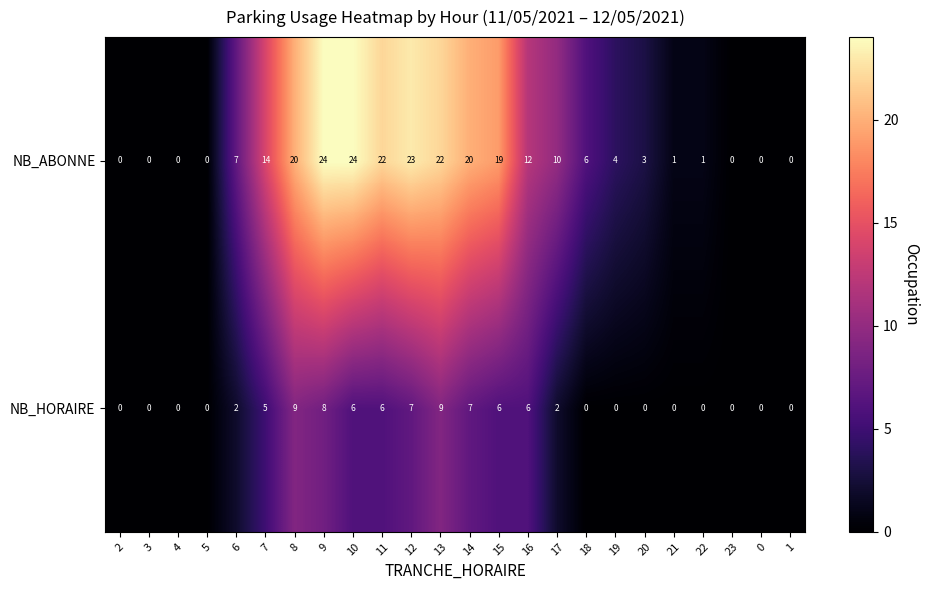

How many NB_HORAIRE values are between 0 and 6?

19